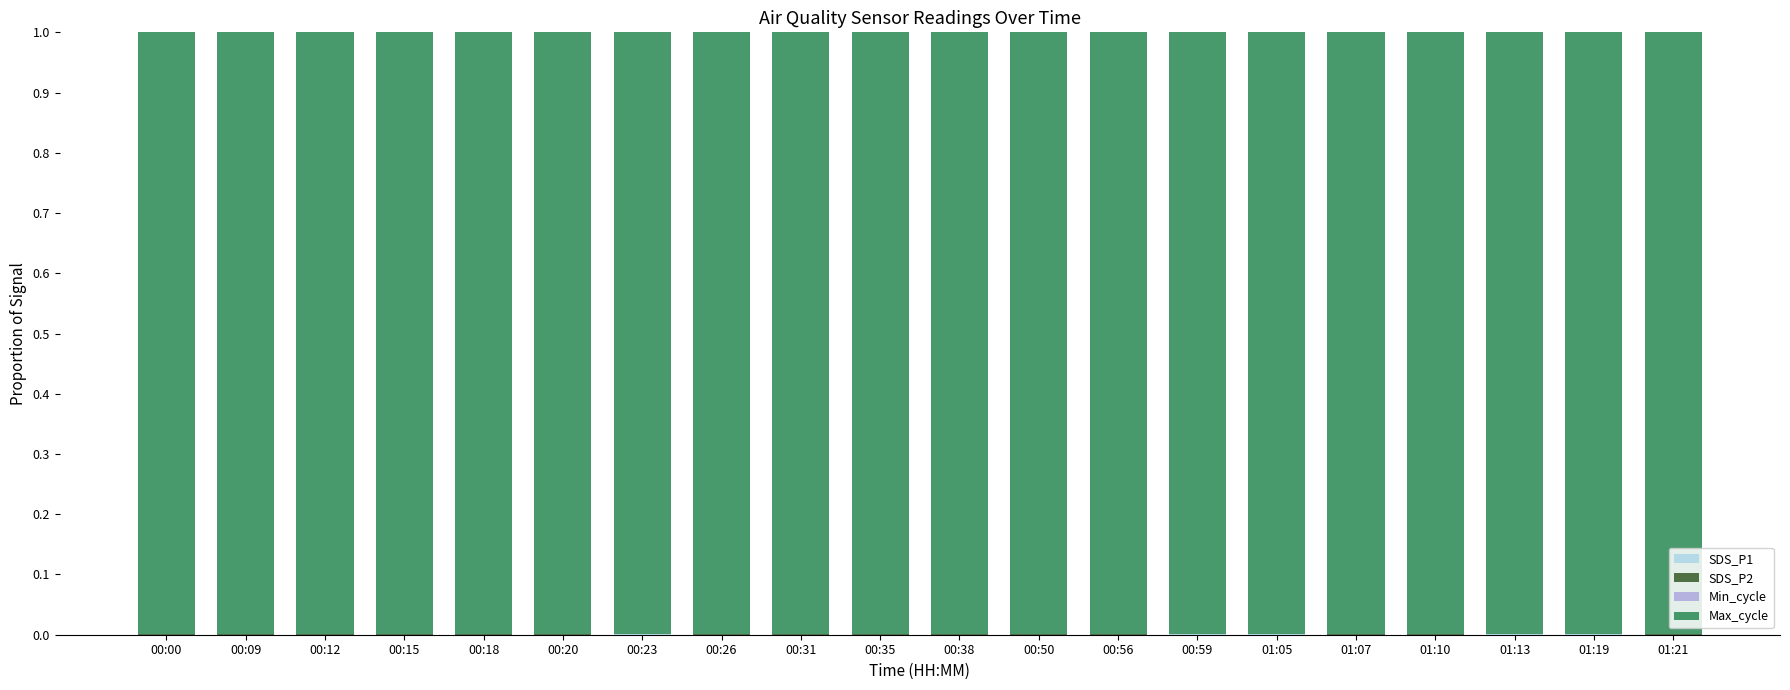

How many series are shown in this chart?

4